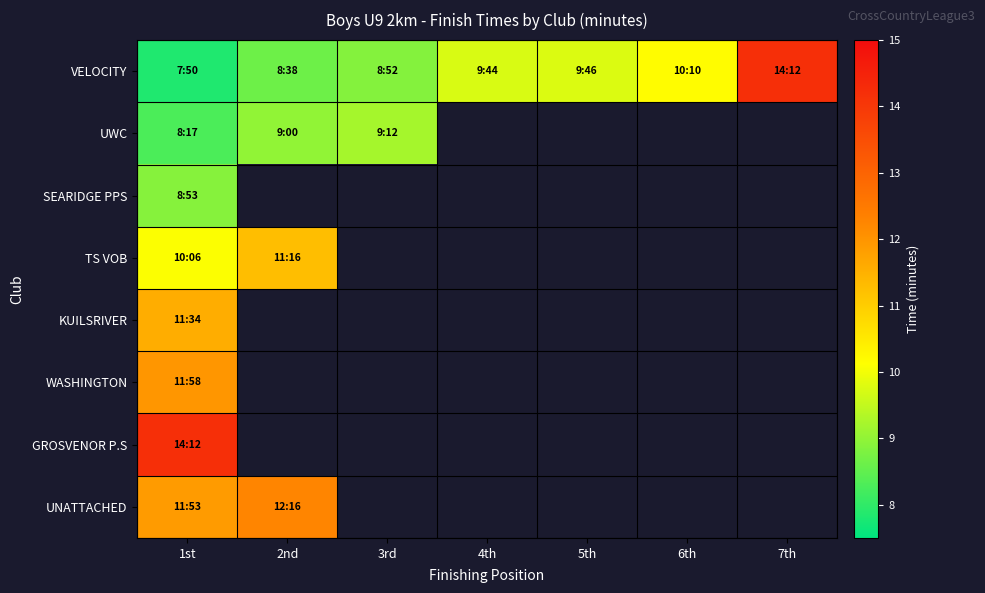

The WASHINGTON series shows 12.0 at 1st. True or false?

True